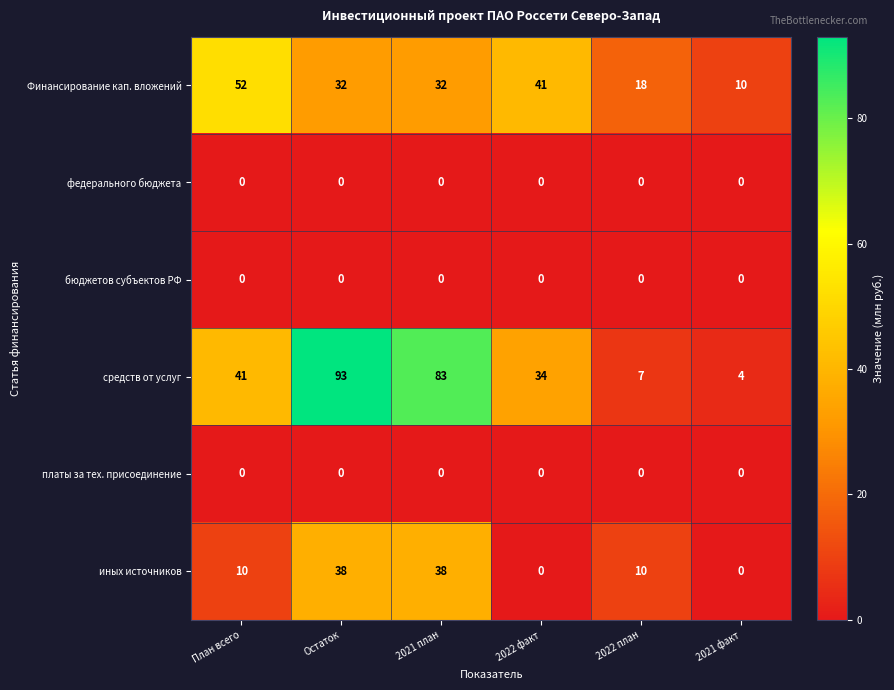

What is the difference between the иных источников values at Остаток and 2021 факт?

38